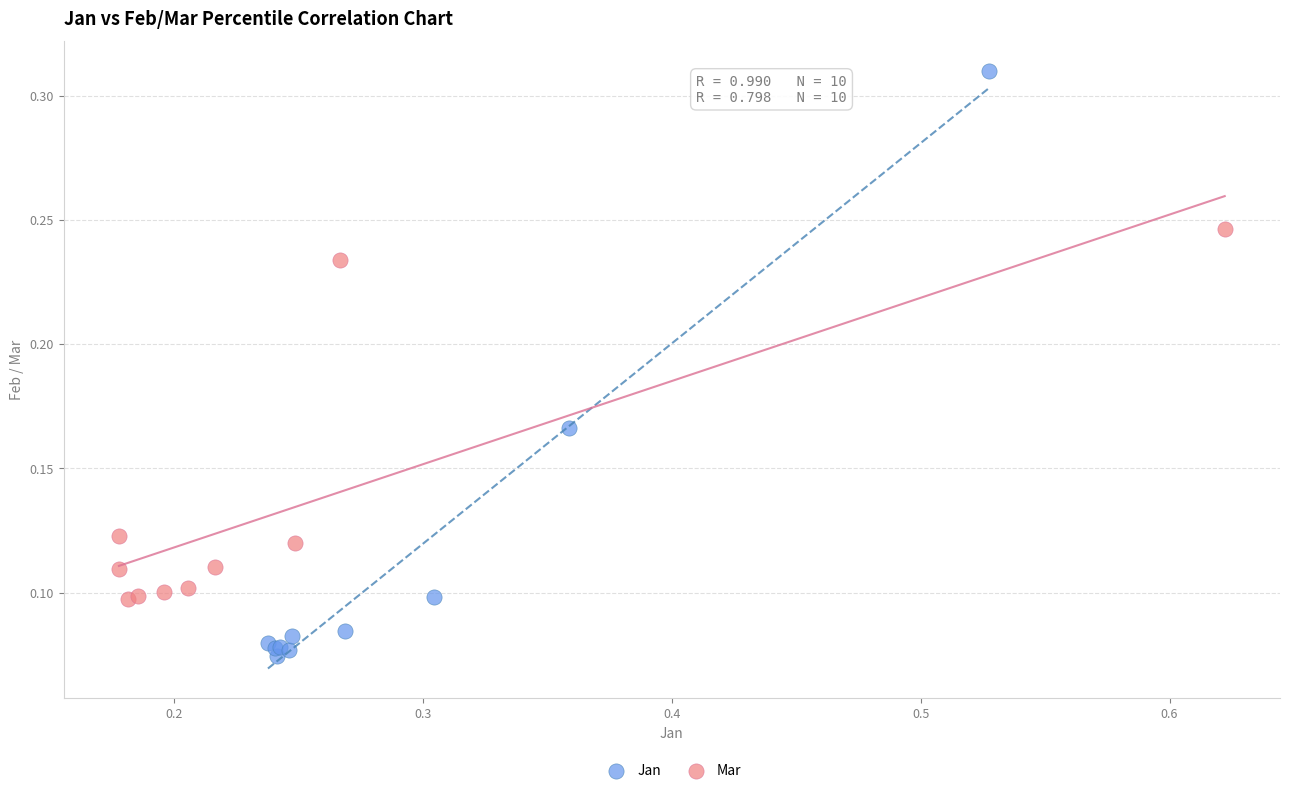

Which series reaches the maximum Y coordinate?

Jan